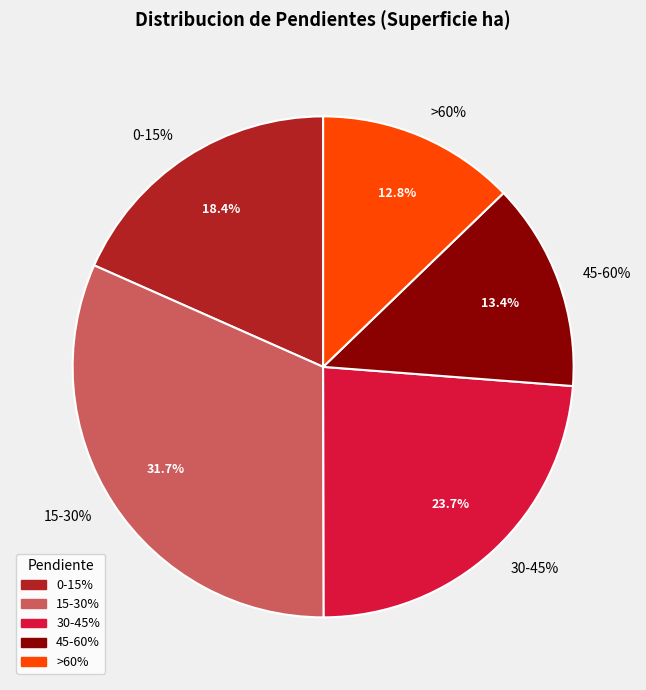

Between 45-60% and >60%, which is larger?

45-60%